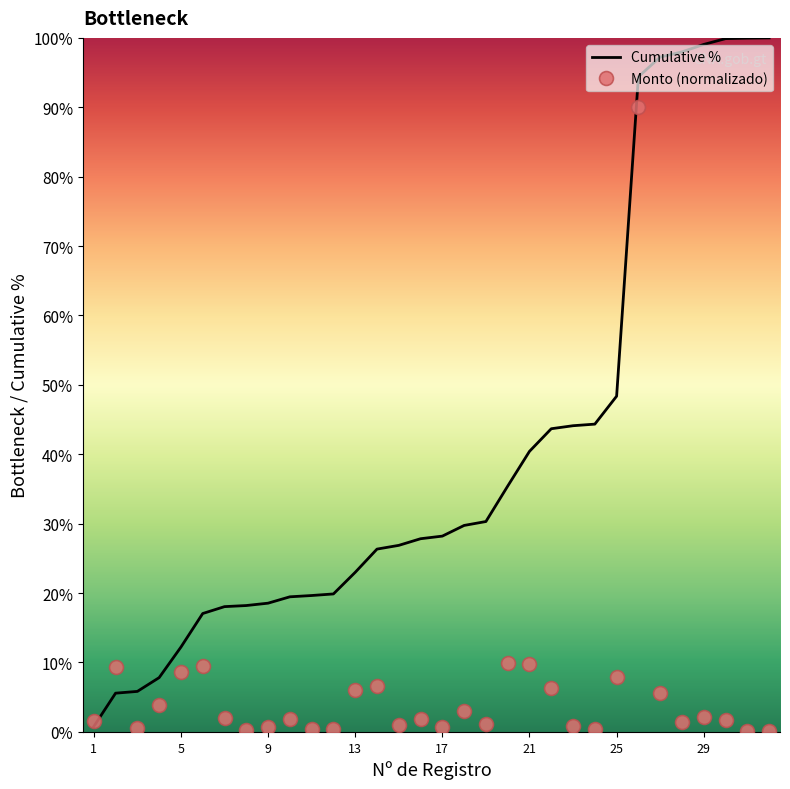

Rank the series by their average value, from highest to lowest.

Cumulative %, Monto (normalizado)